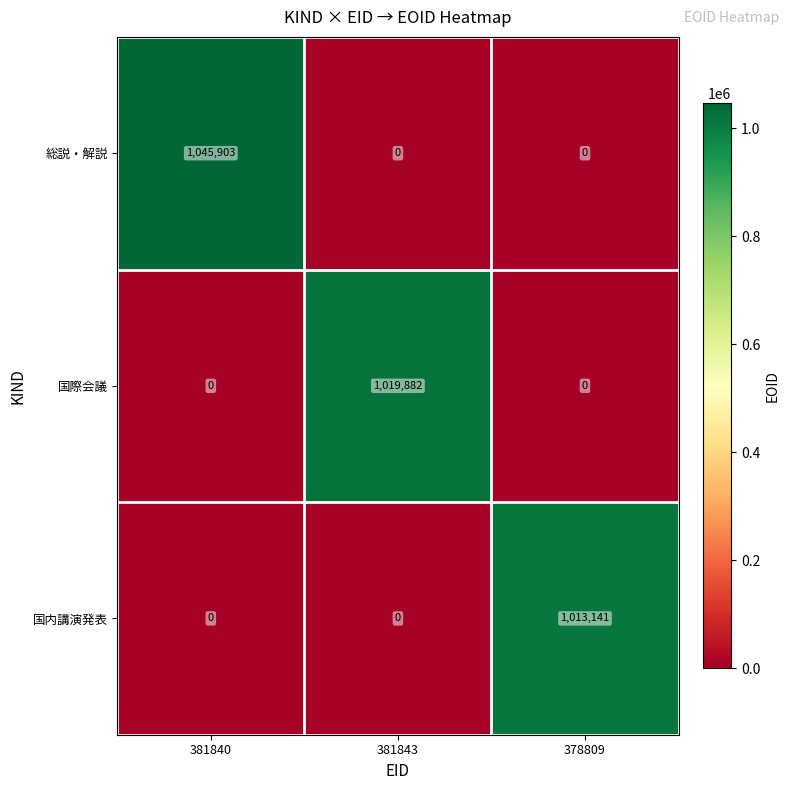

What is the approximate value of 総説・解説 at 381840?

1045903